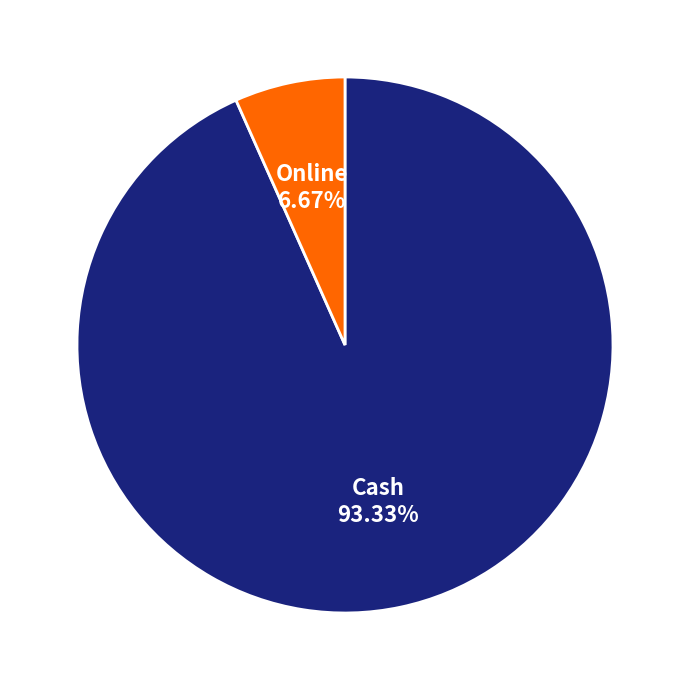

Is there any slice that represents more than half of the pie?

Yes